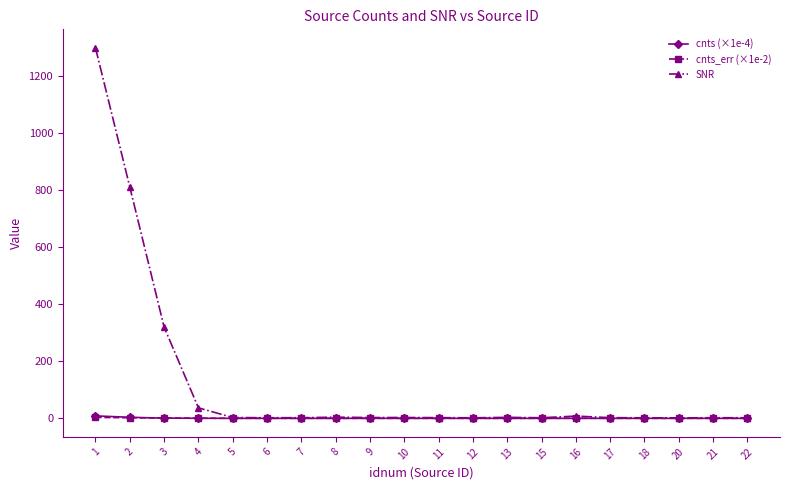

How many categories are shown in the chart?

20